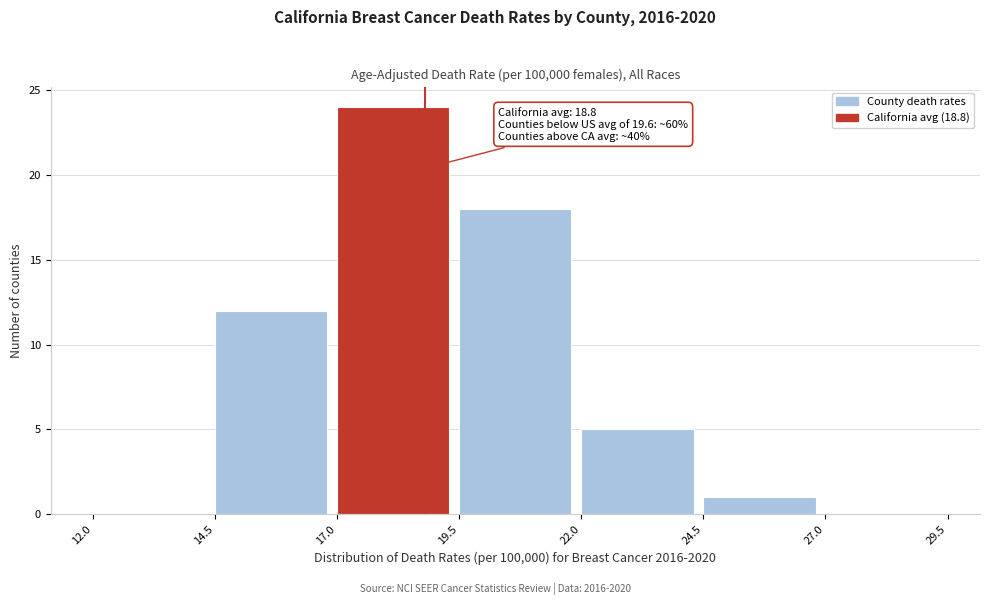

Over which range of the x-axis is the bar tallest?

17.0 to 19.5